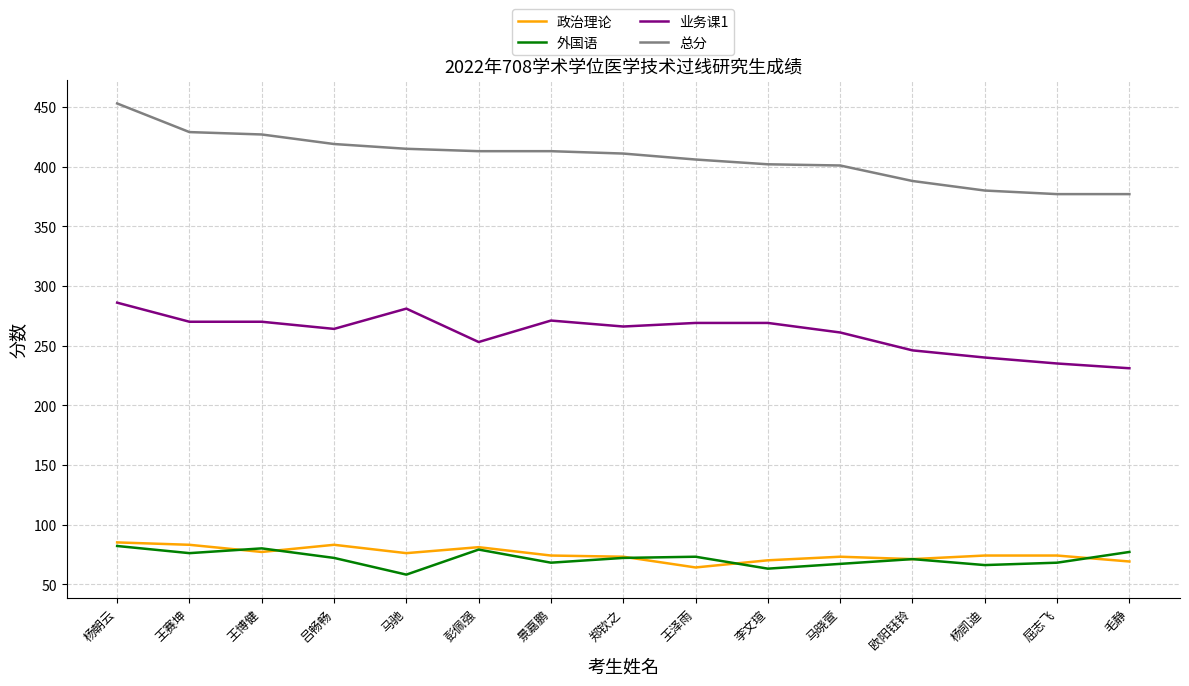

What is the maximum value shown in the chart?

453